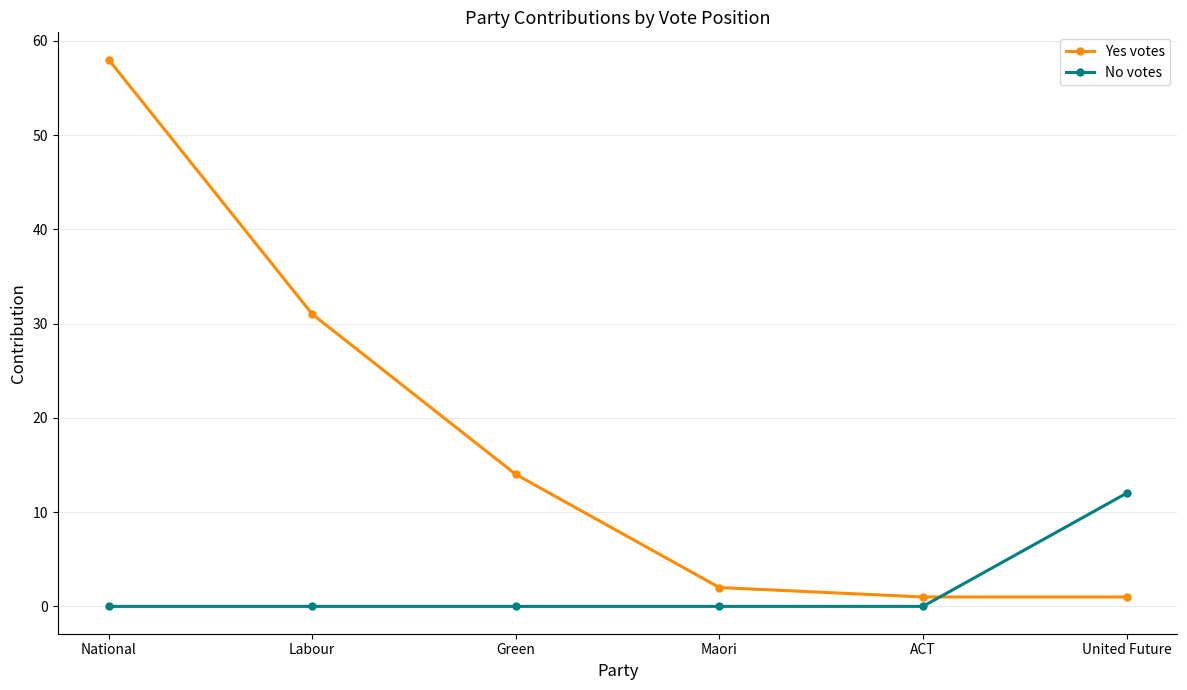

What is the average value of the Yes votes series?

18